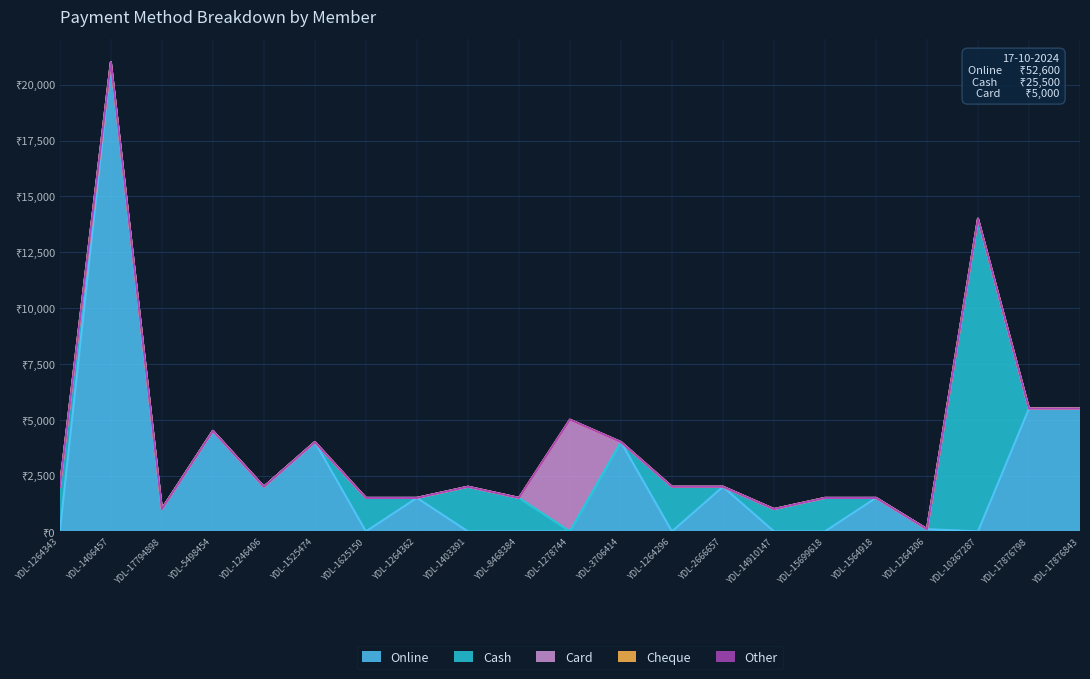

True or false: Cheque and Cash intersect in this chart.

False